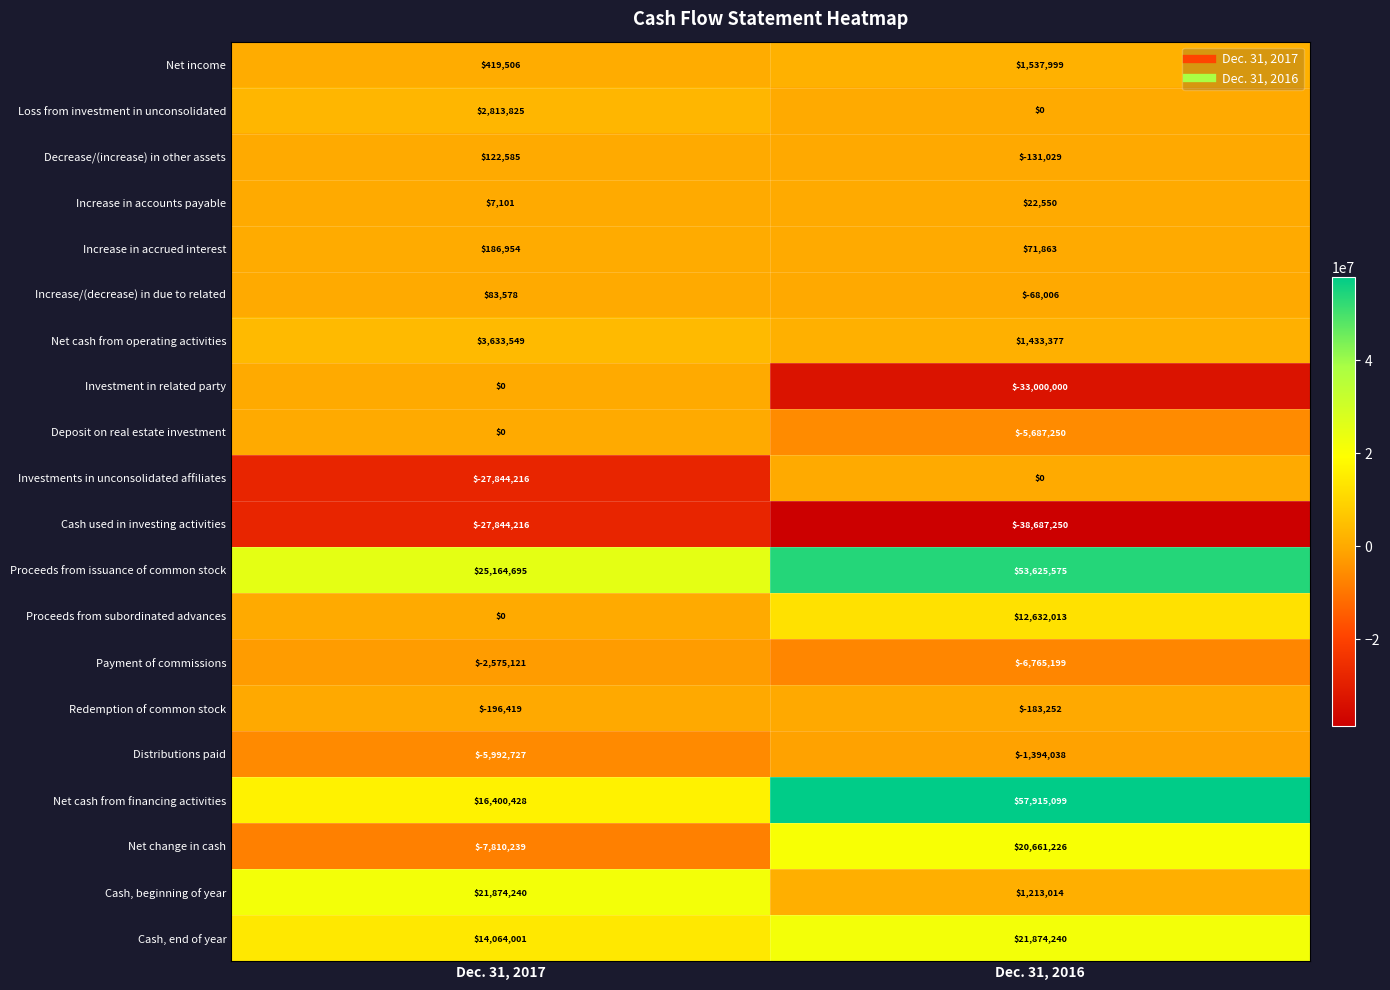

What value does the Increase in accrued interest series have at Dec. 31, 2017?

186954